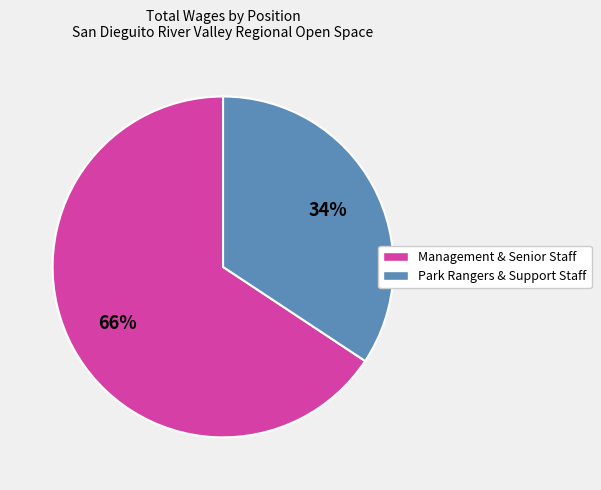

To the nearest percent, what is the average slice percentage?

50%